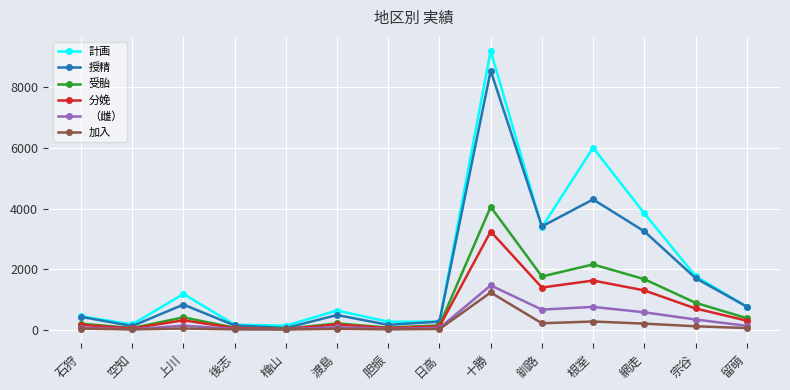

How many data points does each series have?

14